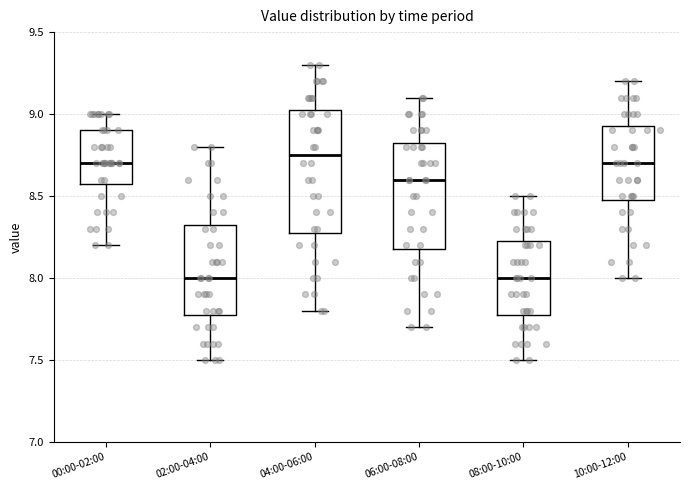

Comparing the boxes themselves (not the whiskers), which one is the tallest?

04:00-06:00